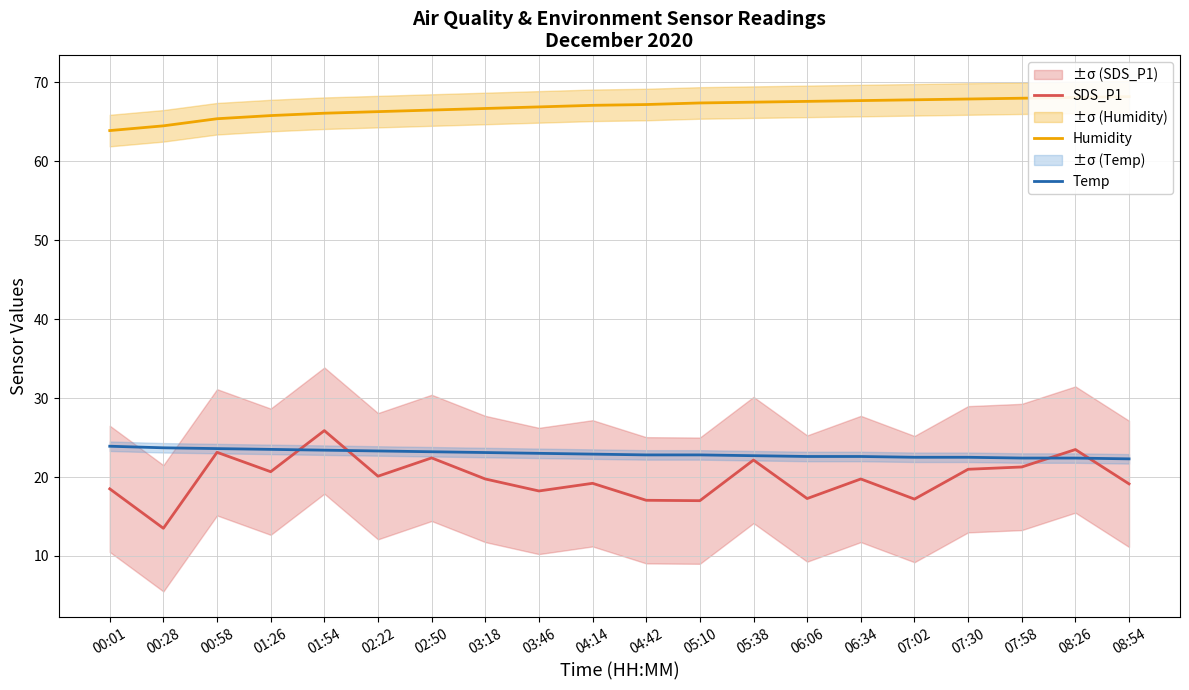

What is the average value of the SDS_P1 series?

19.8